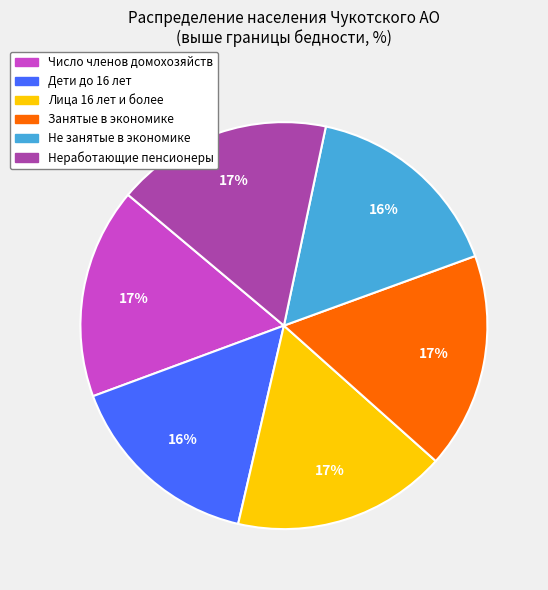

What is the ratio of the value at Дети до 16 лет to the value at Число членов домохозяйств?

0.9